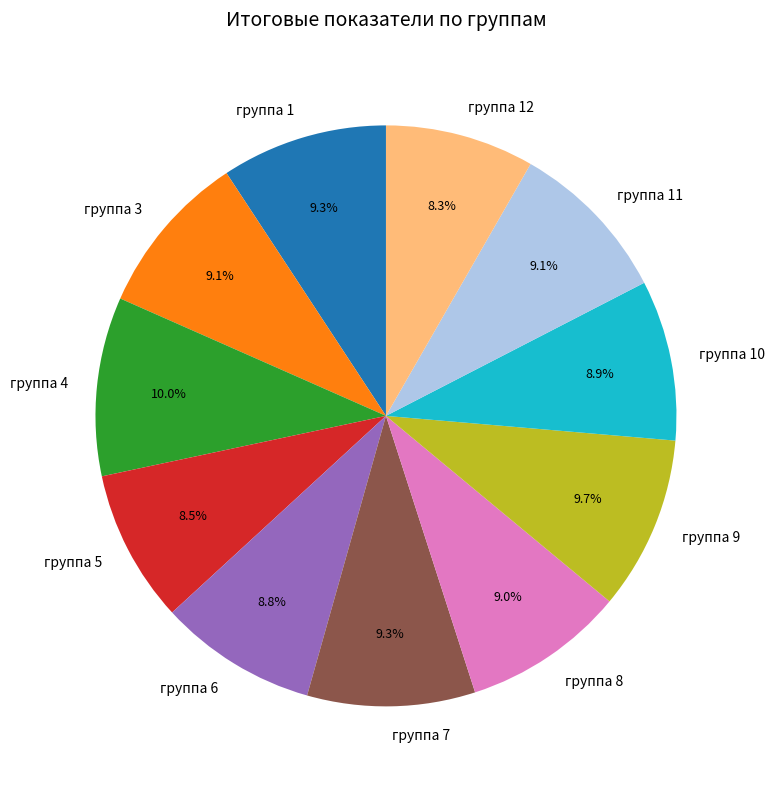

Does группа 5 account for over 50% of the chart?

No